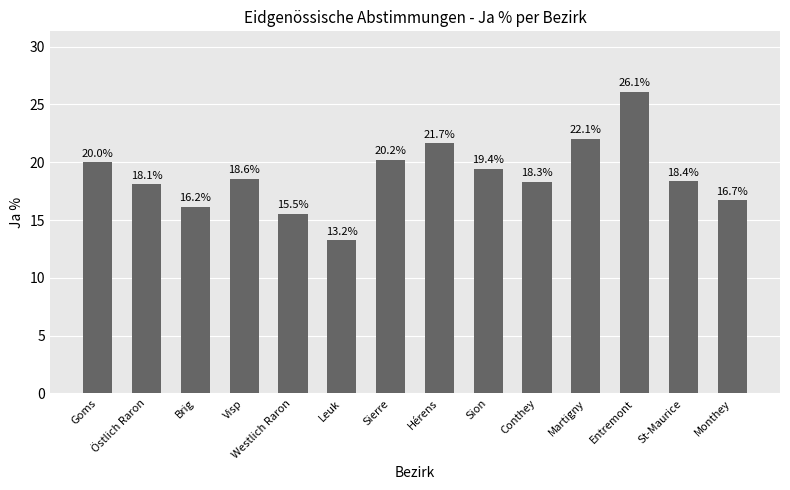

List the labels in order of value, largest first.

Entremont, Martigny, Hérens, Sierre, Goms, Sion, Visp, St-Maurice, Conthey, Östlich Raron, Monthey, Brig, Westlich Raron, Leuk